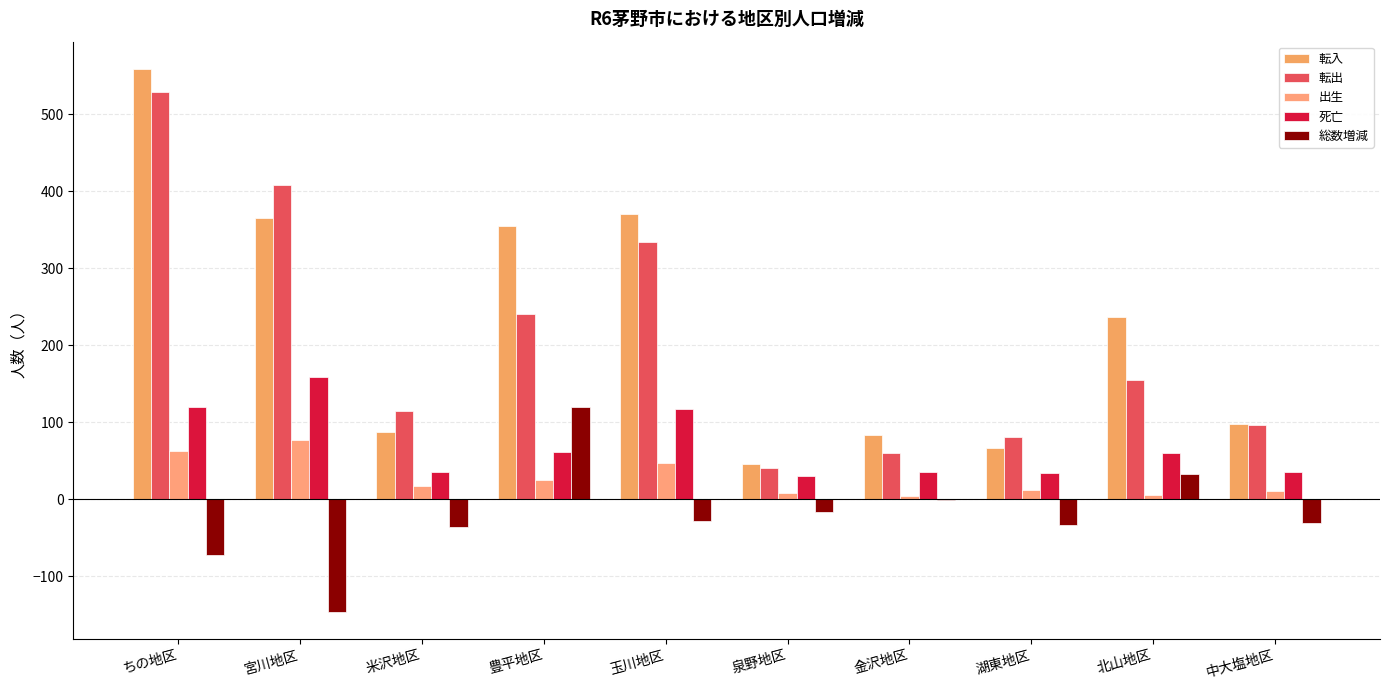

What is the difference between the 出生 values at 宮川地区 and 豊平地区?

52